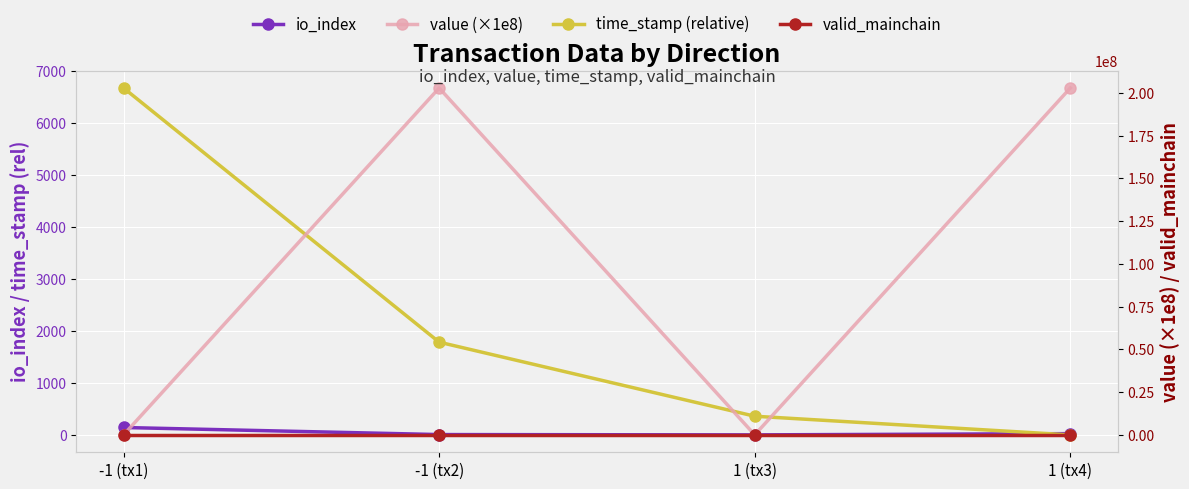

Where does the value (×1e8) series first go above 202921398?

-1 (tx2)